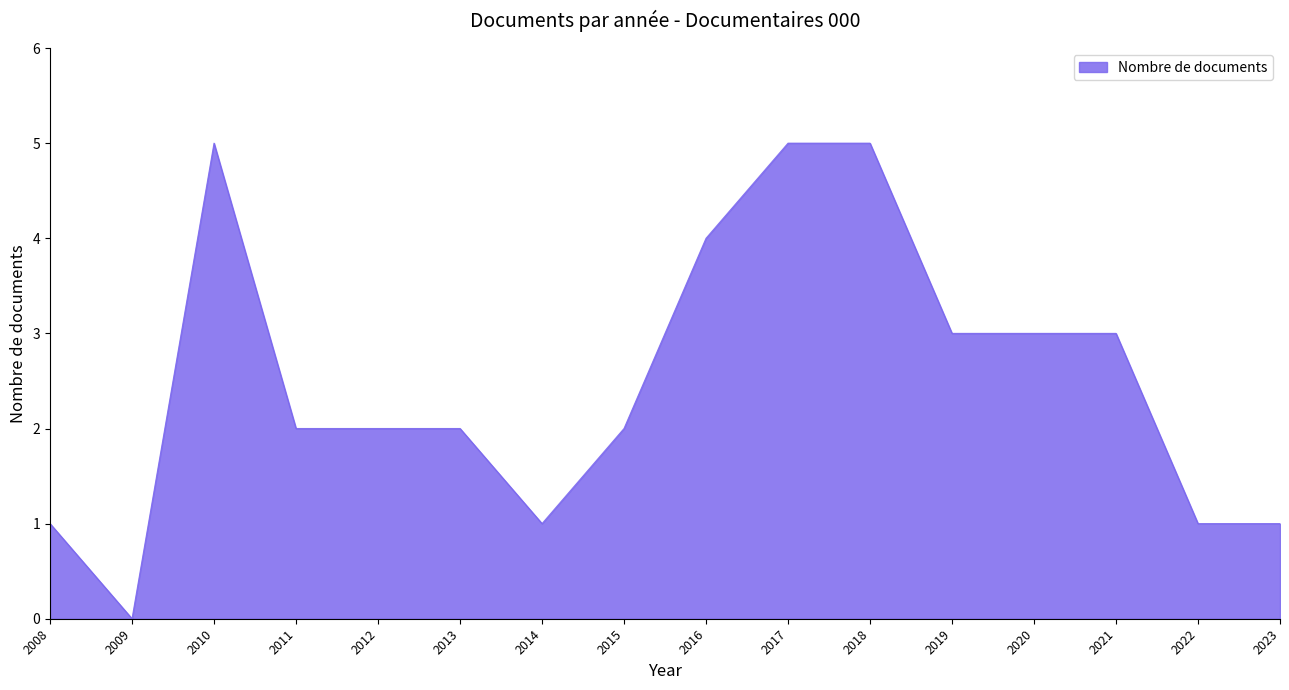

At which category does the chart reach its minimum across all series?

2009